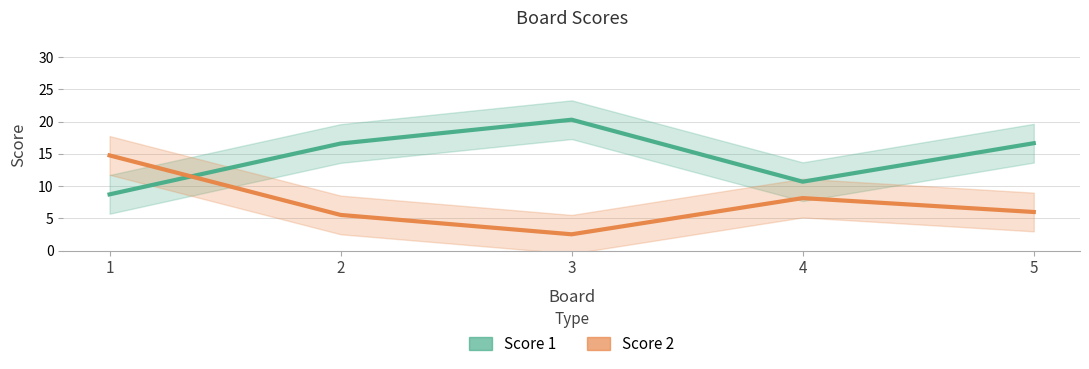

Is the value of Score 1 at 1 greater than the value of Score 2 at 4?

Yes